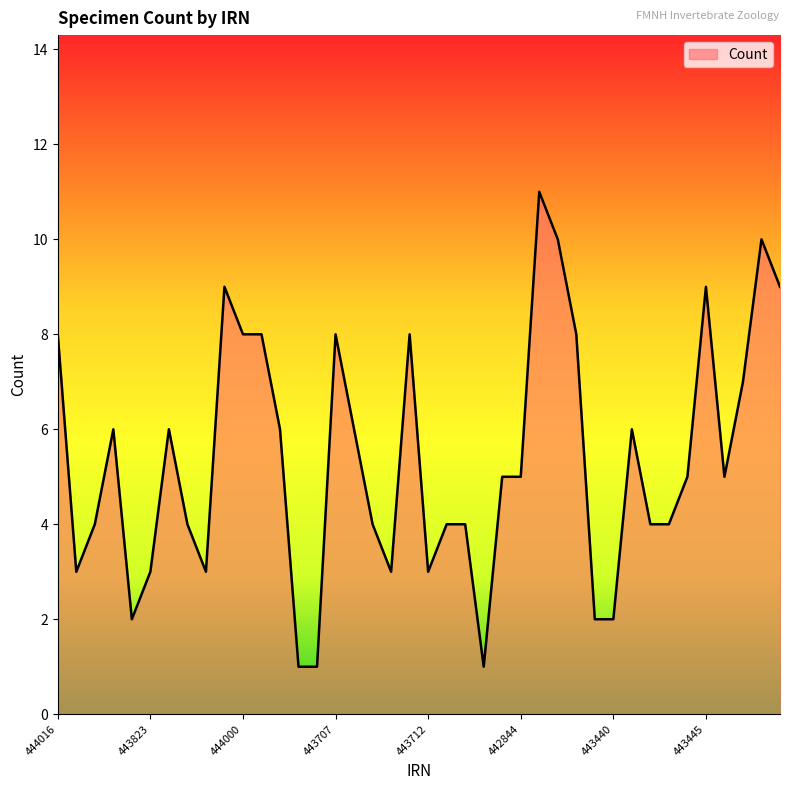

What is the greatest value displayed?

11